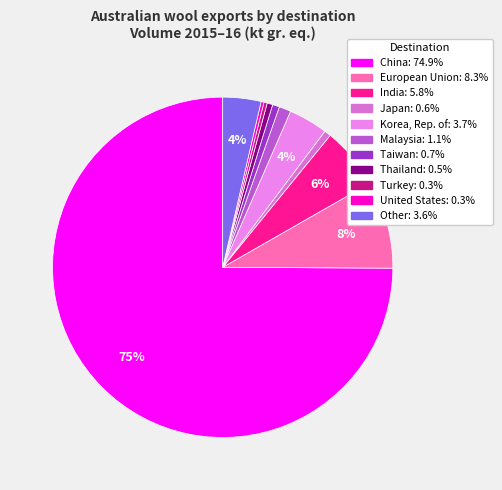

Do Turkey and Other together represent more than half of the pie?

No